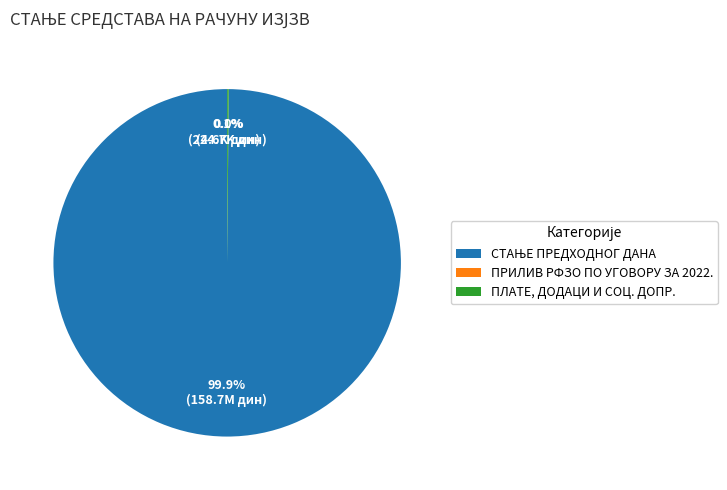

Is there a majority slice in this chart?

Yes